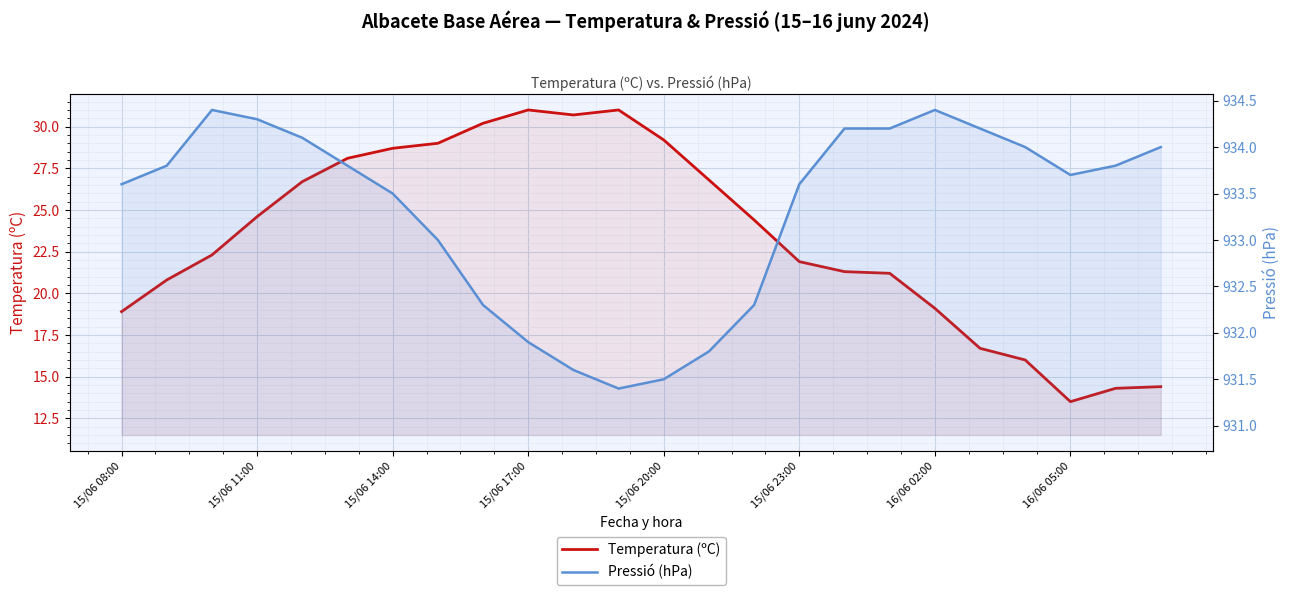

Which series has the largest total across all categories?

Pressió (hPa)